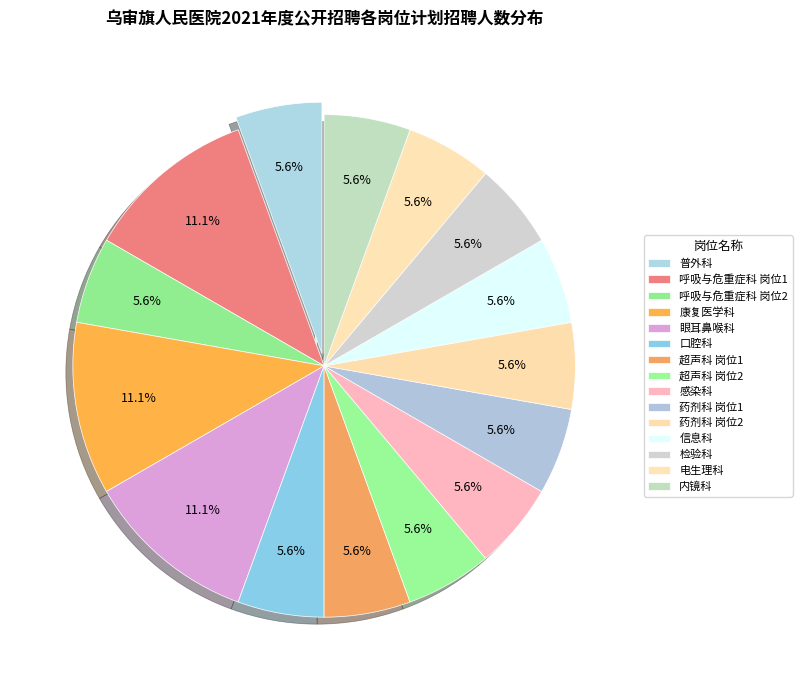

Between 信息科 and 口腔科, which is larger?

信息科